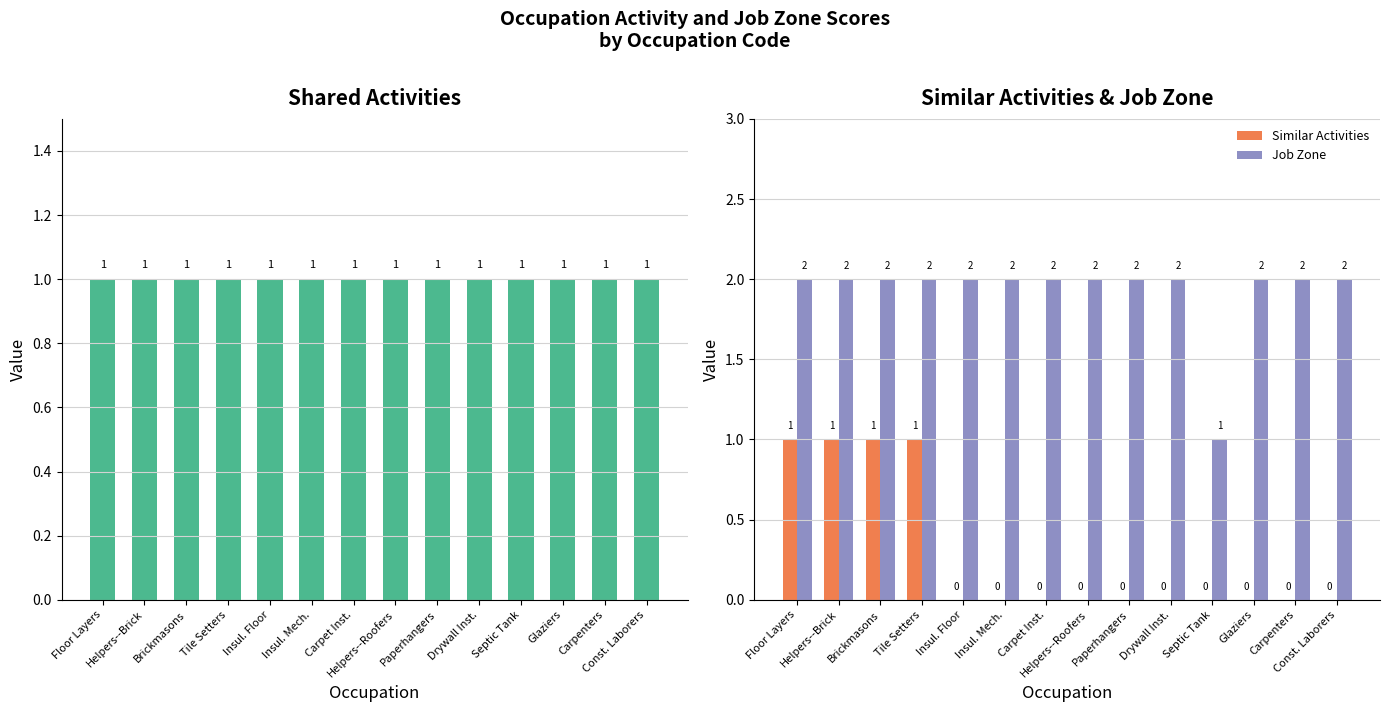

At which label is Similar Activities closest to 0?

Insul. Floor